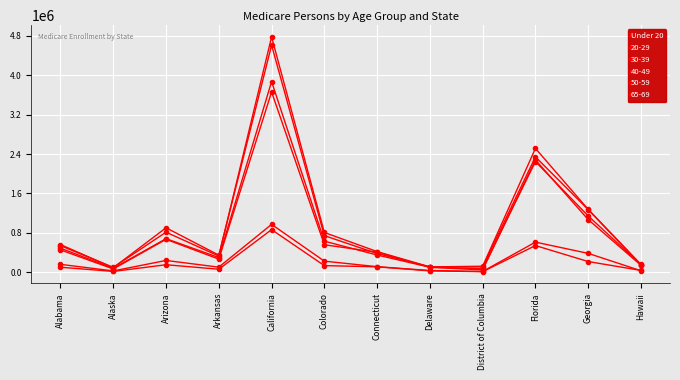

At which category does the chart reach its peak across all series?

California